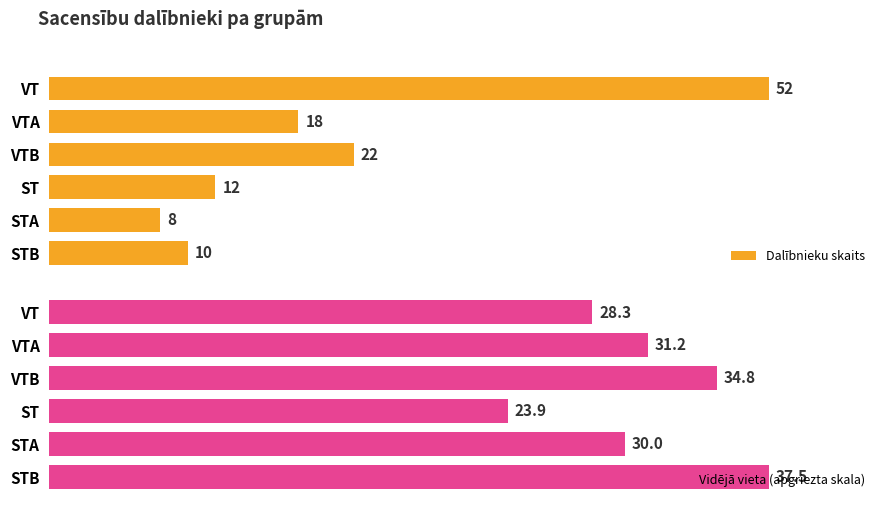

List the series in order of their peak value, lowest first.

Vidējā vieta (apgriezta skala), Dalībnieku skaits